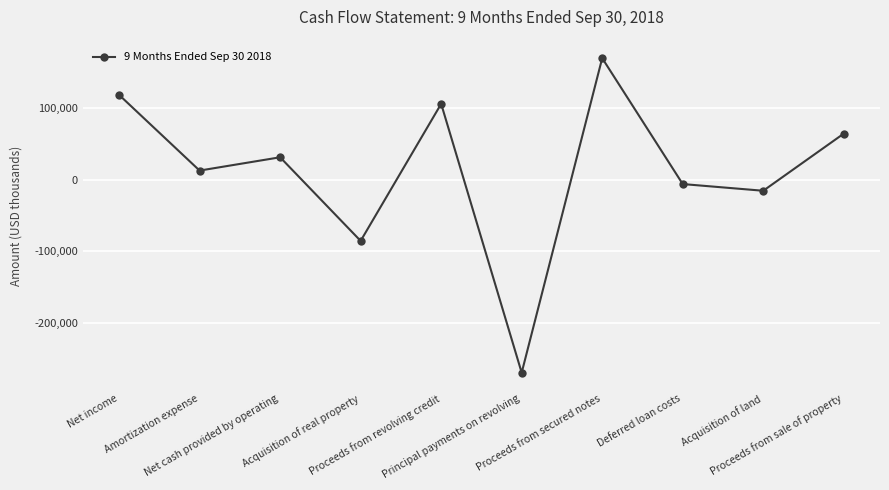

How many interior local peaks (higher than both neighbors) does the data have?

3